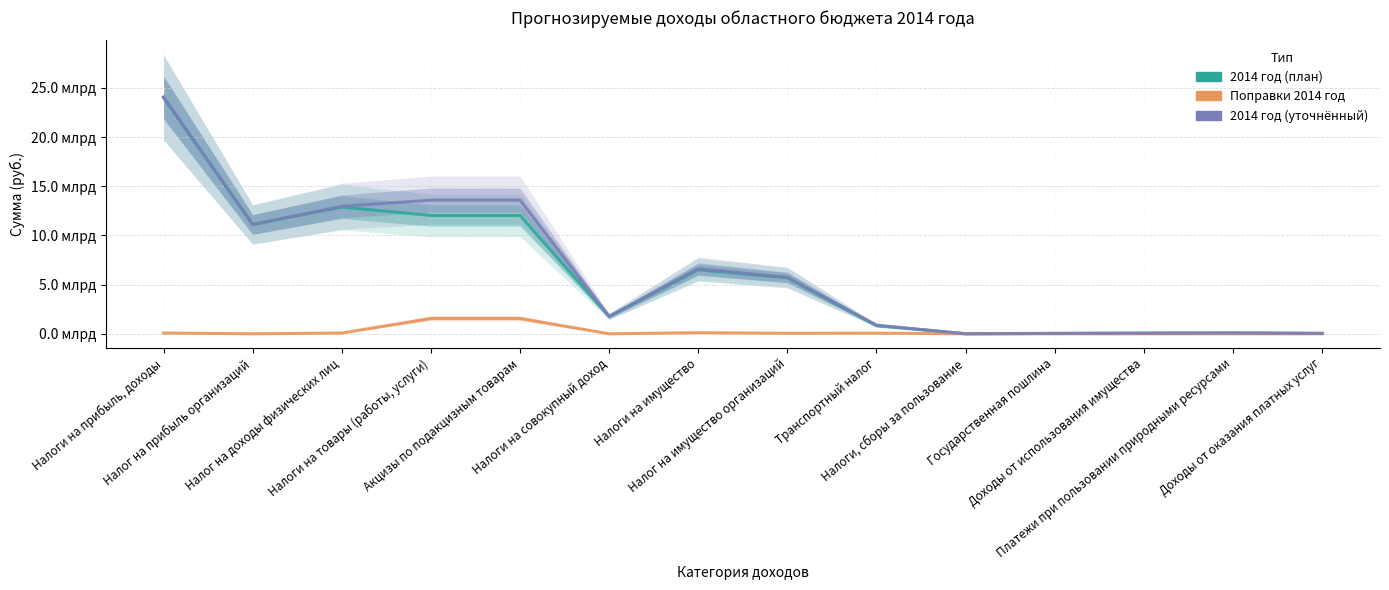

What value does the 2014 год (план) series have at Налог на прибыль организаций, to the nearest 50?

11114400000